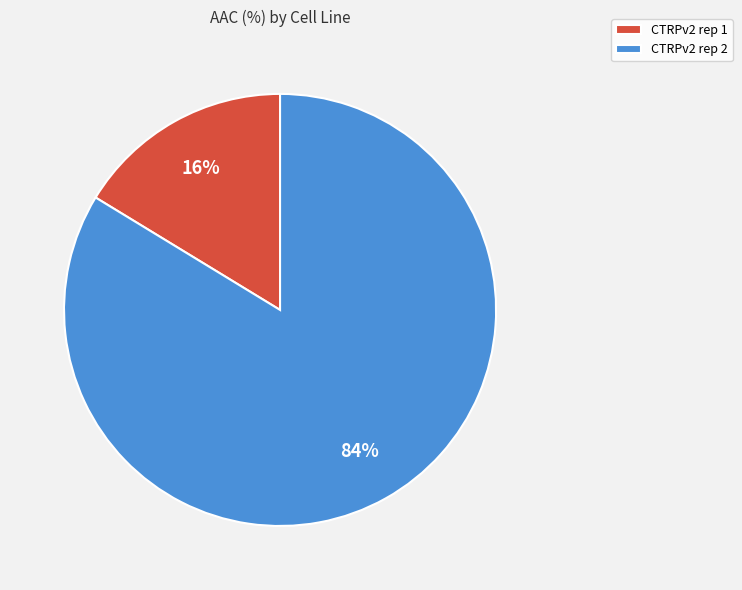

How many slices are in this pie chart?

2